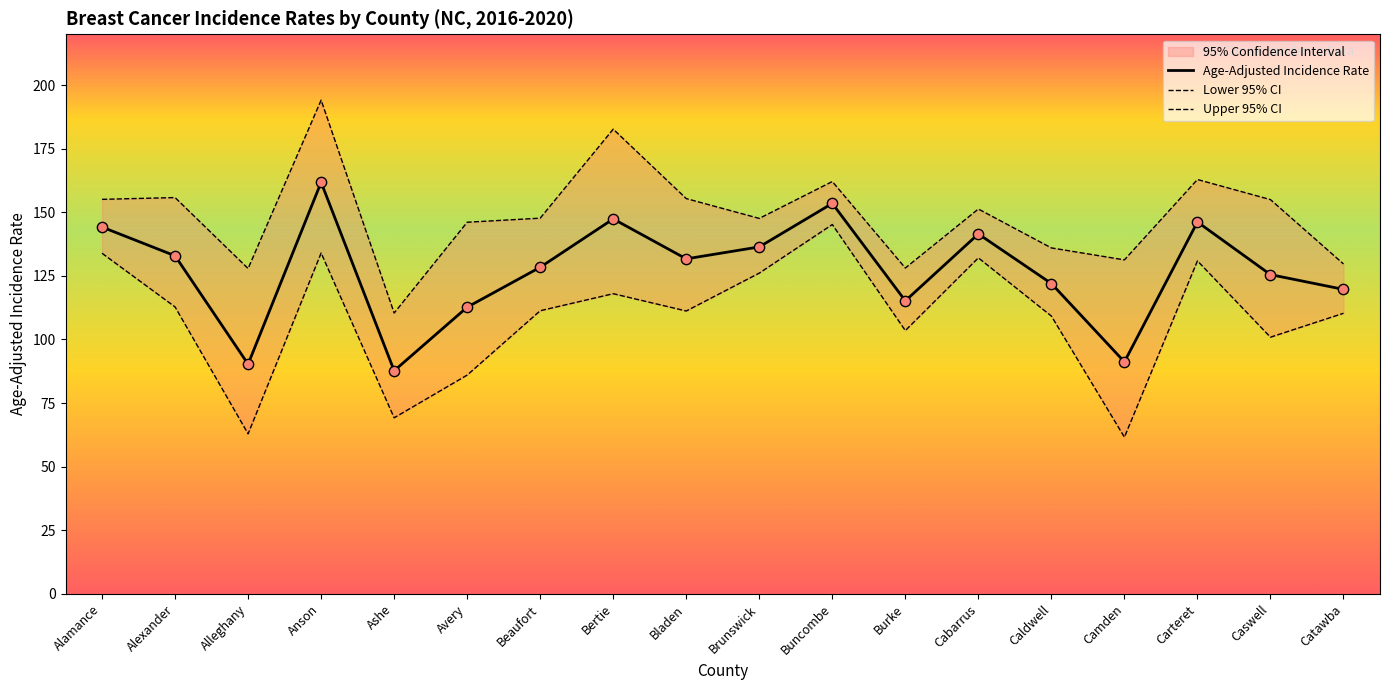

What is the total value across all series at Alleghany?

281.1